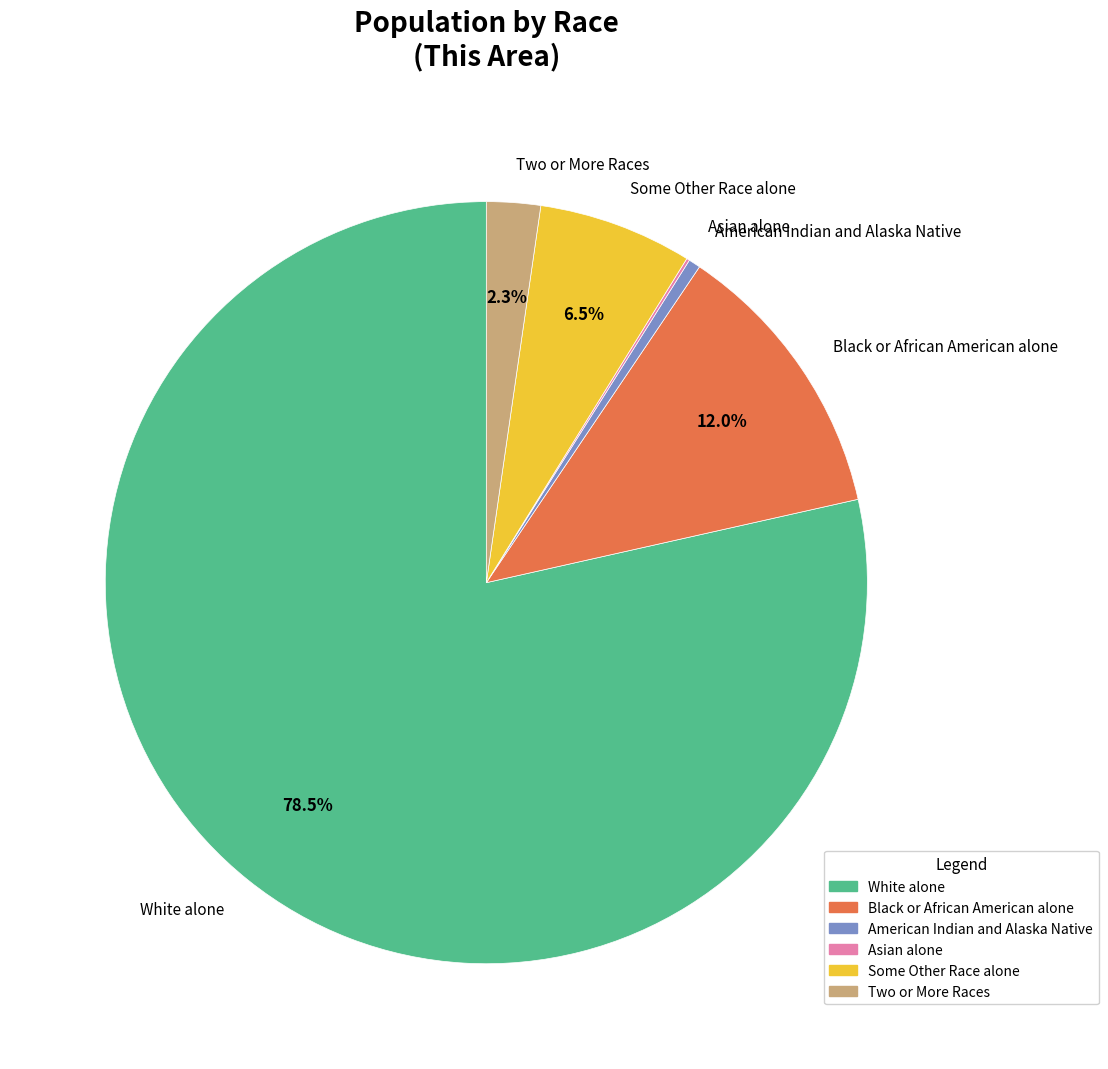

Which category has the biggest portion of the pie?

White alone